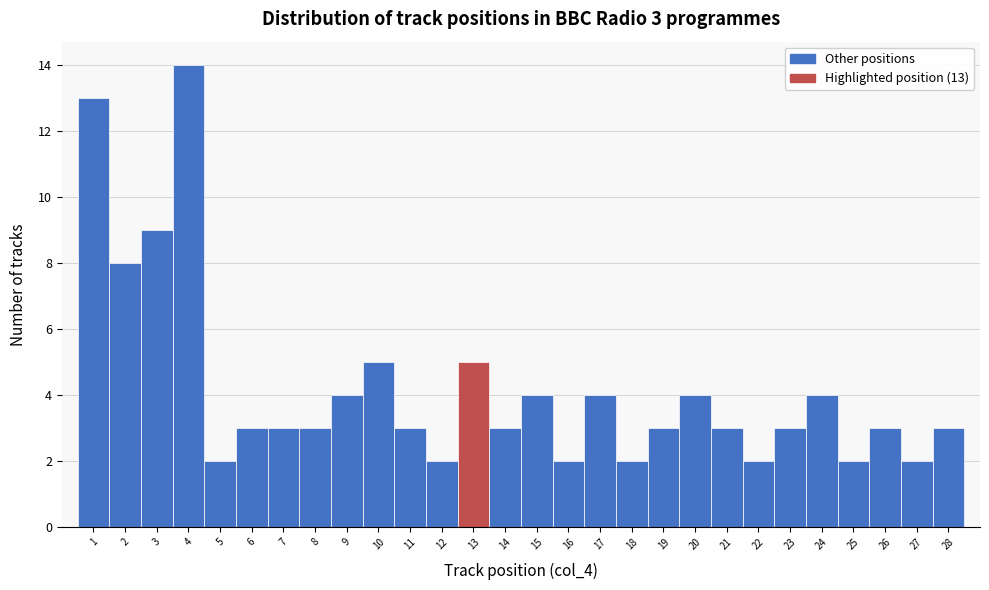

Which range on the x-axis has the tallest bar?

3.5 to 4.5